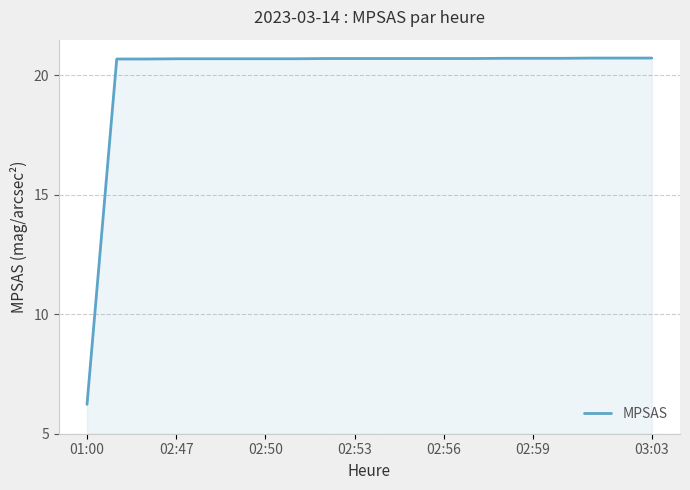

What is the maximum value shown in the chart?

20.7